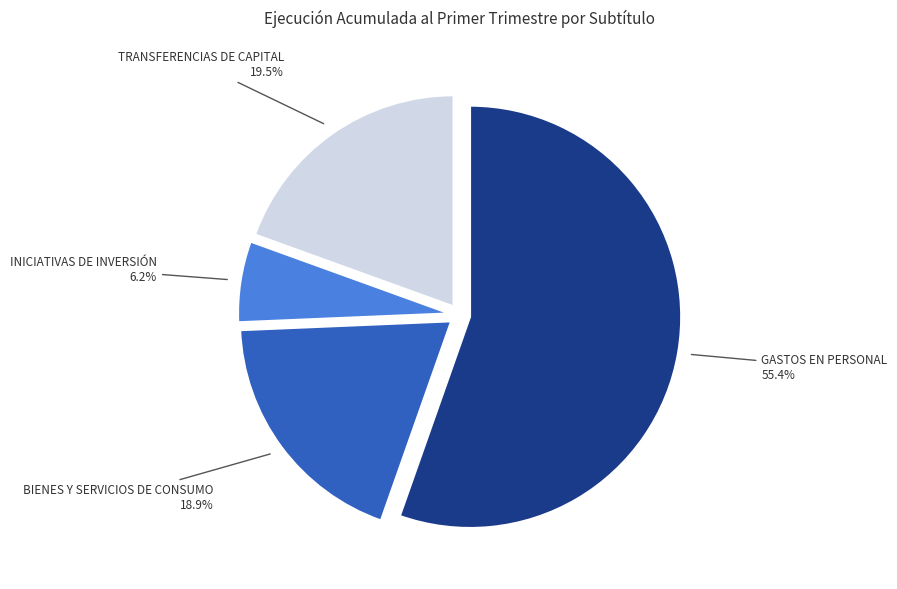

Does any single category account for the majority?

Yes